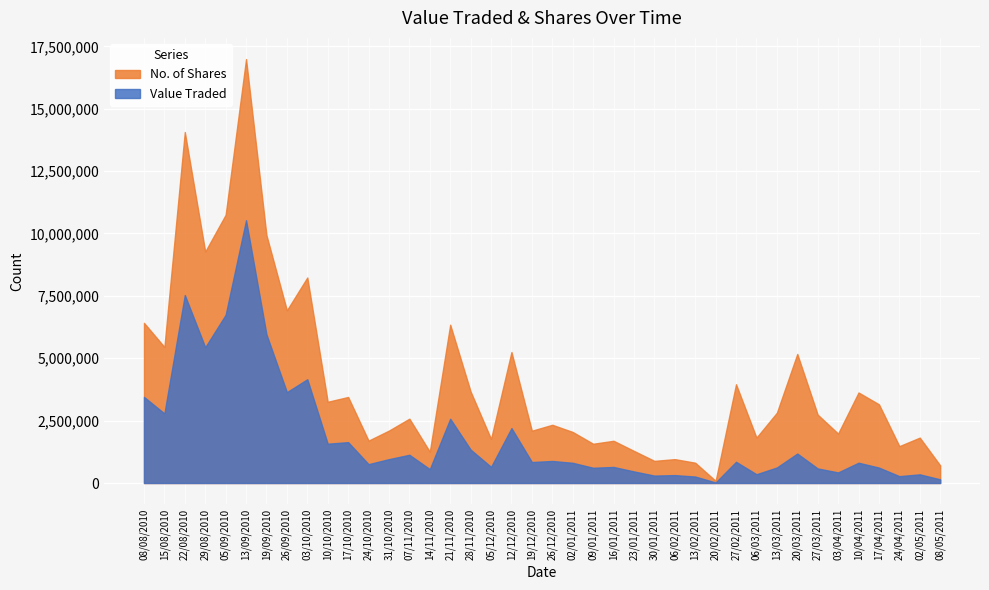

What position from the right is 07/11/2010?

27